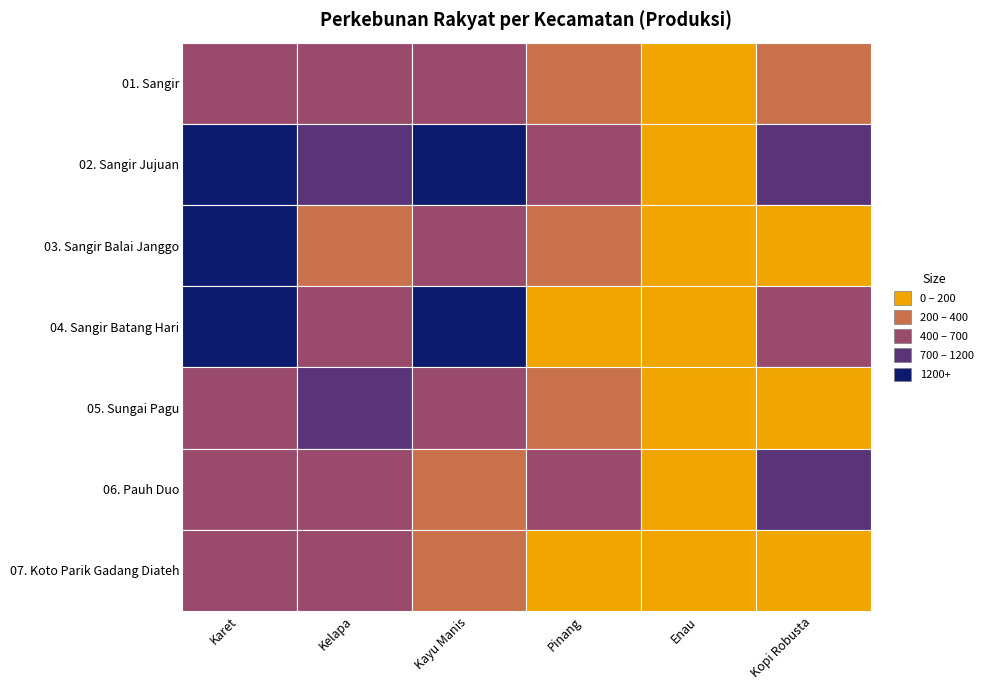

Reading left to right, what are all the values shown in this chart?

01. Sangir: 516	642	476	208	5	222
02. Sangir Jujuan: 2276	750	1783	516	22	783
03. Sangir Balai Janggo: 1240	326	433	219	0	102
04. Sangir Batang Hari: 2585	510	1734	168	24	562
05. Sungai Pagu: 470	726	682	299	0	169
06. Pauh Duo: 510	616	333	503	20	782
07. Koto Parik Gadang Diateh: 481	525	347	134	14	185